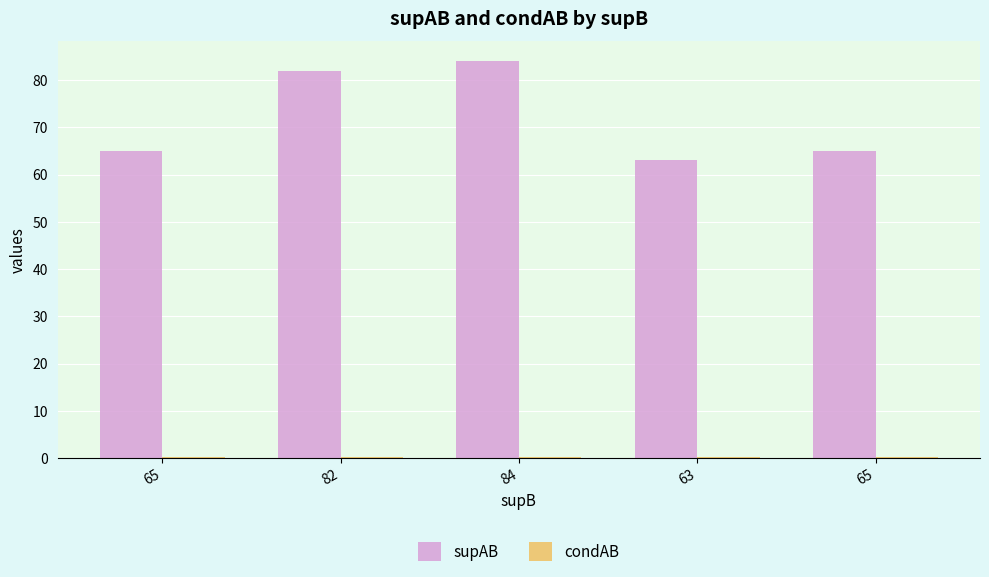

What is the minimum value shown in the chart?

0.1